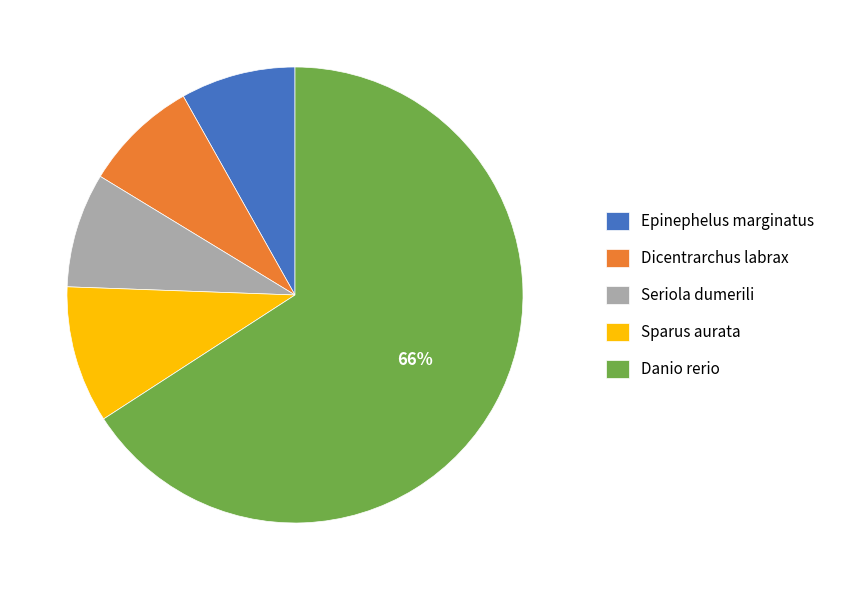

How many segments does this pie chart have?

5